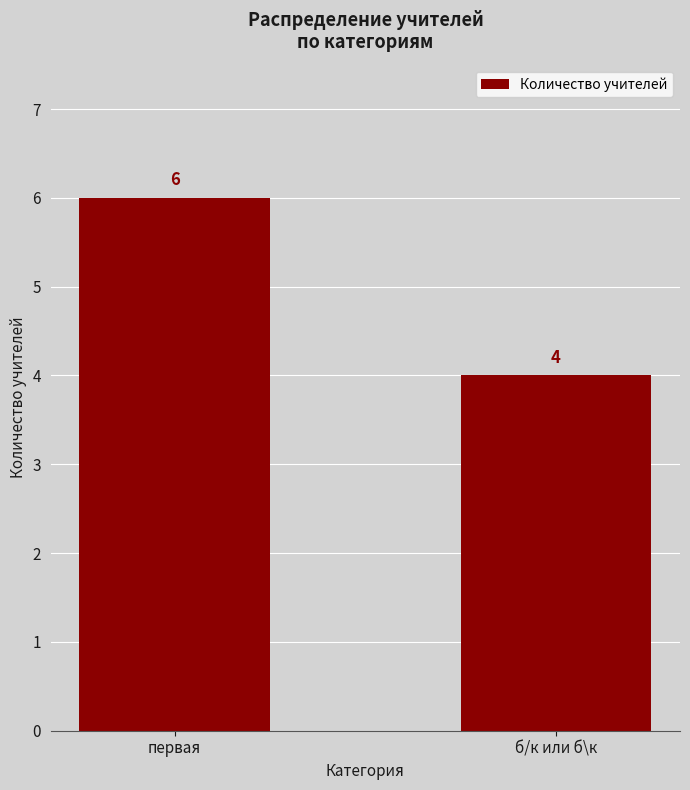

At which category does the chart reach its minimum across all series?

б/к или б\к